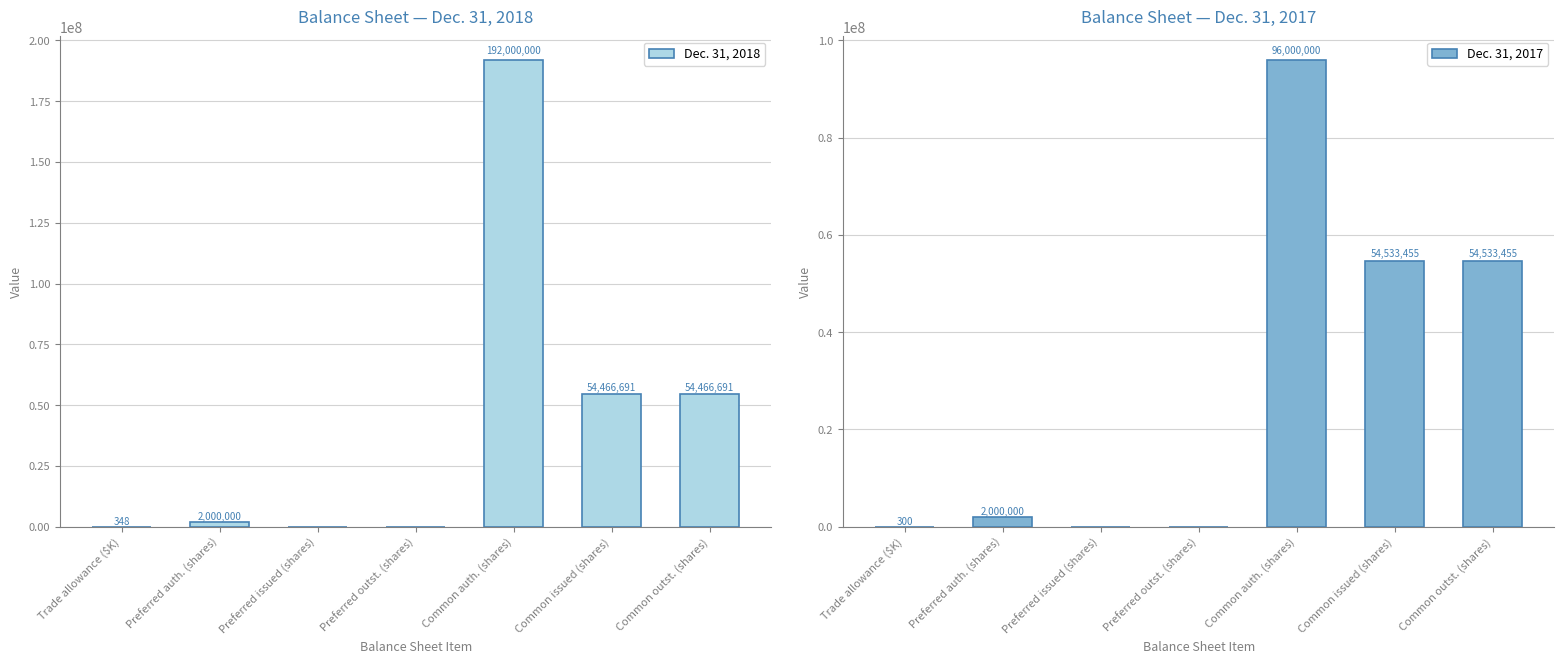

Which category has the lowest value in the Dec. 31, 2018 series?

Preferred issued (shares)